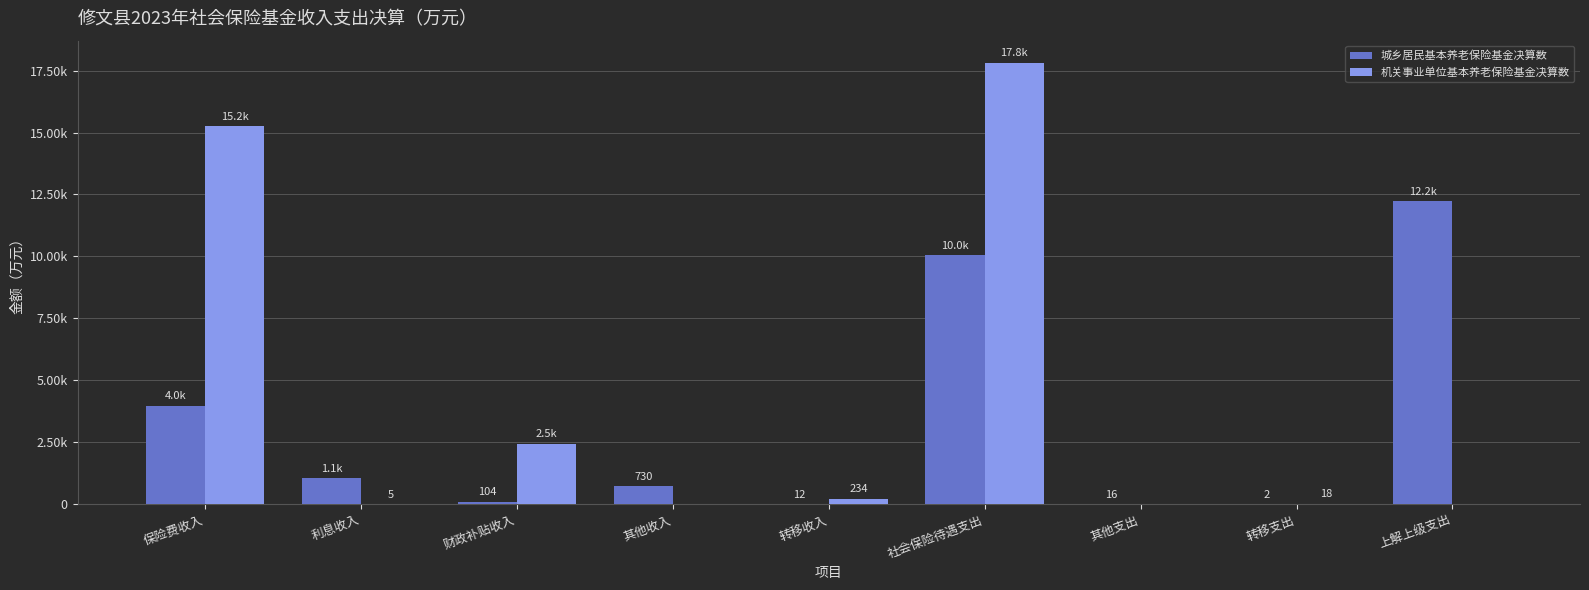

What is the sum of the 机关事业单位基本养老保险基金决算数 values at 社会保险待遇支出 and 财政补贴收入?

20267.6